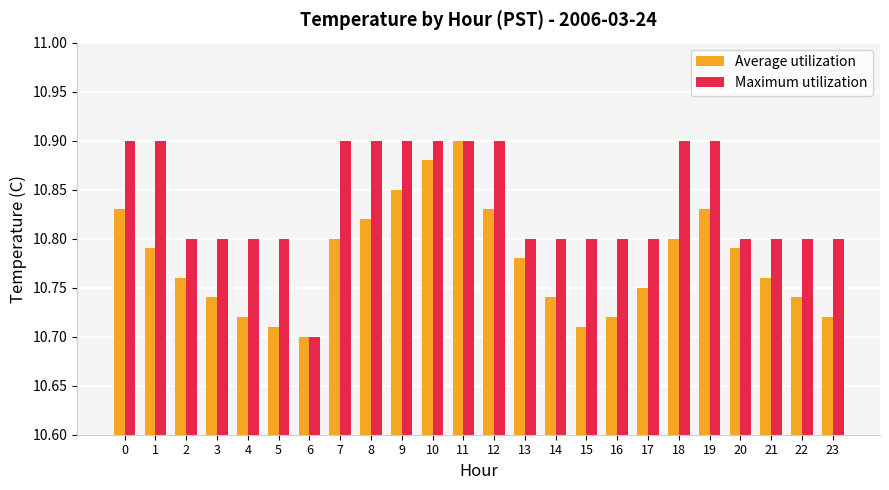

How many Maximum utilization values are between 10 and 11?

24